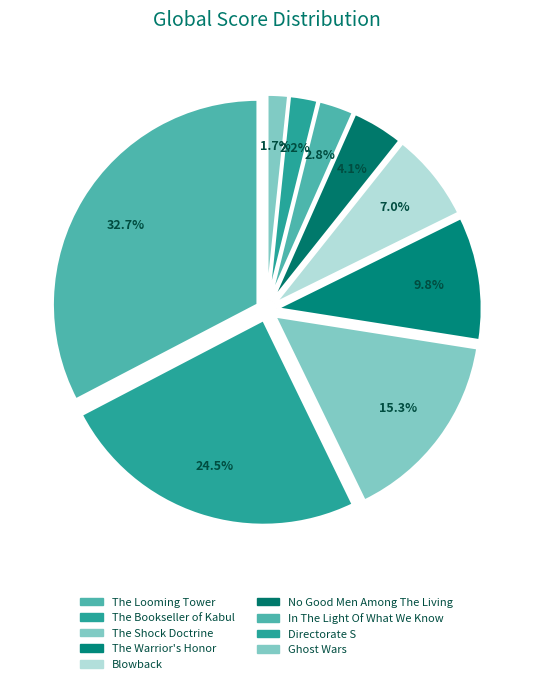

What percentage is the Ghost Wars slice, to the nearest percent?

2%